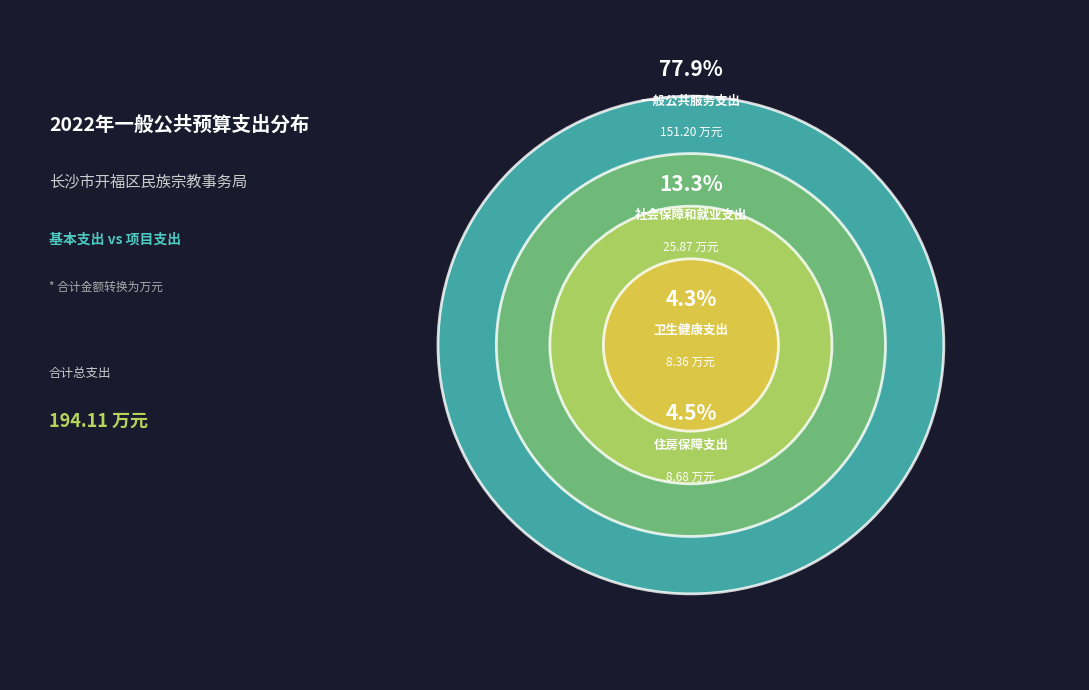

Combined, do 住房保障支出 and 社会保障和就业支出 account for over 50%?

No